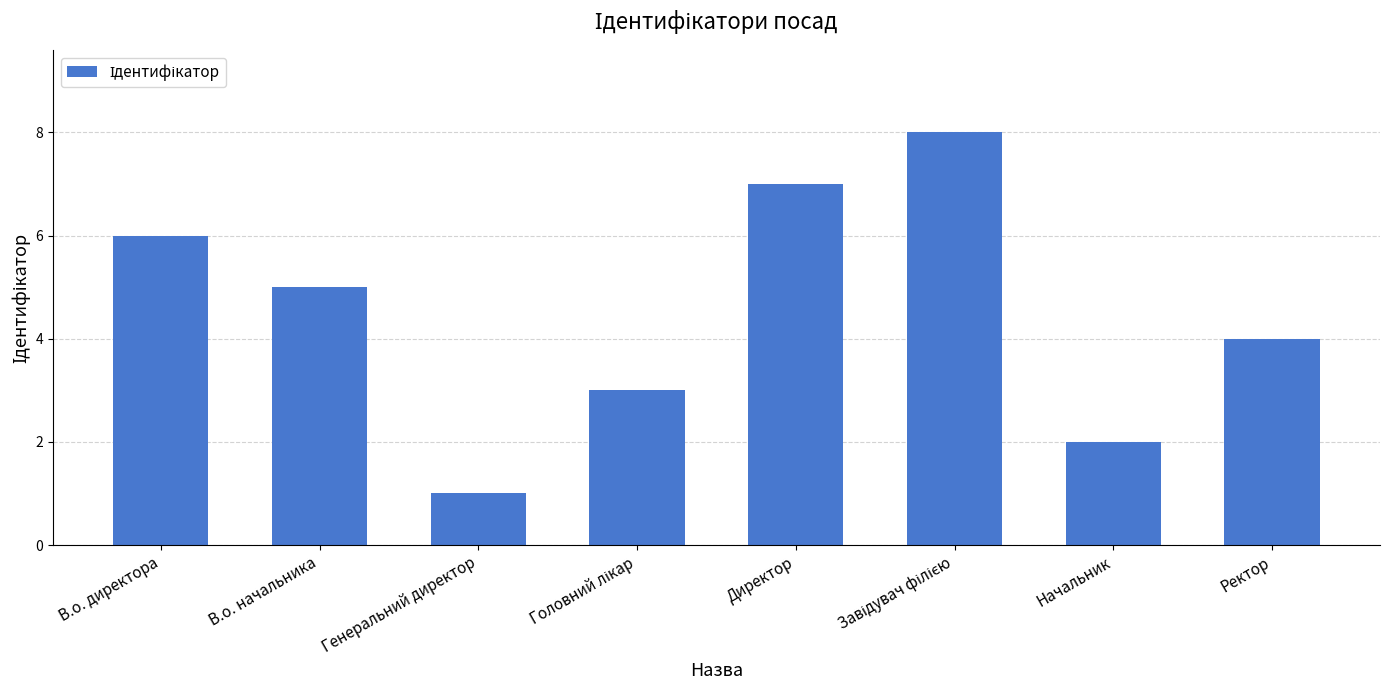

Reading left to right, extract all data points from this chart.

6	5	1	3	7	8	2	4